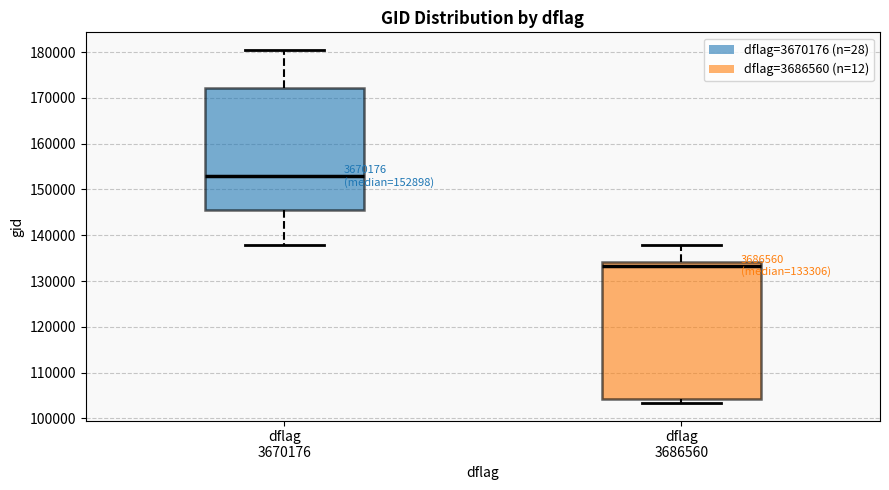

Which box has the highest median line?

dflag 3670176